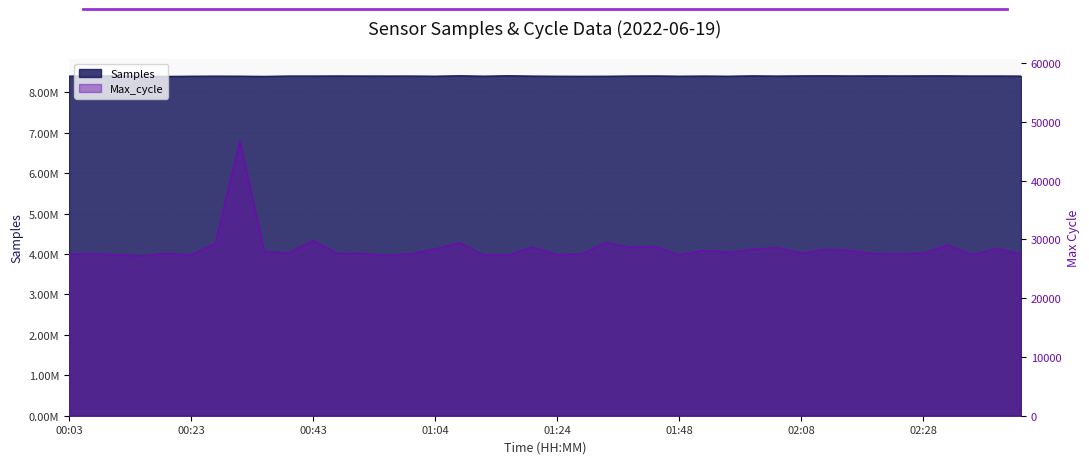

How many values in the Max_cycle series exceed 27680?

19